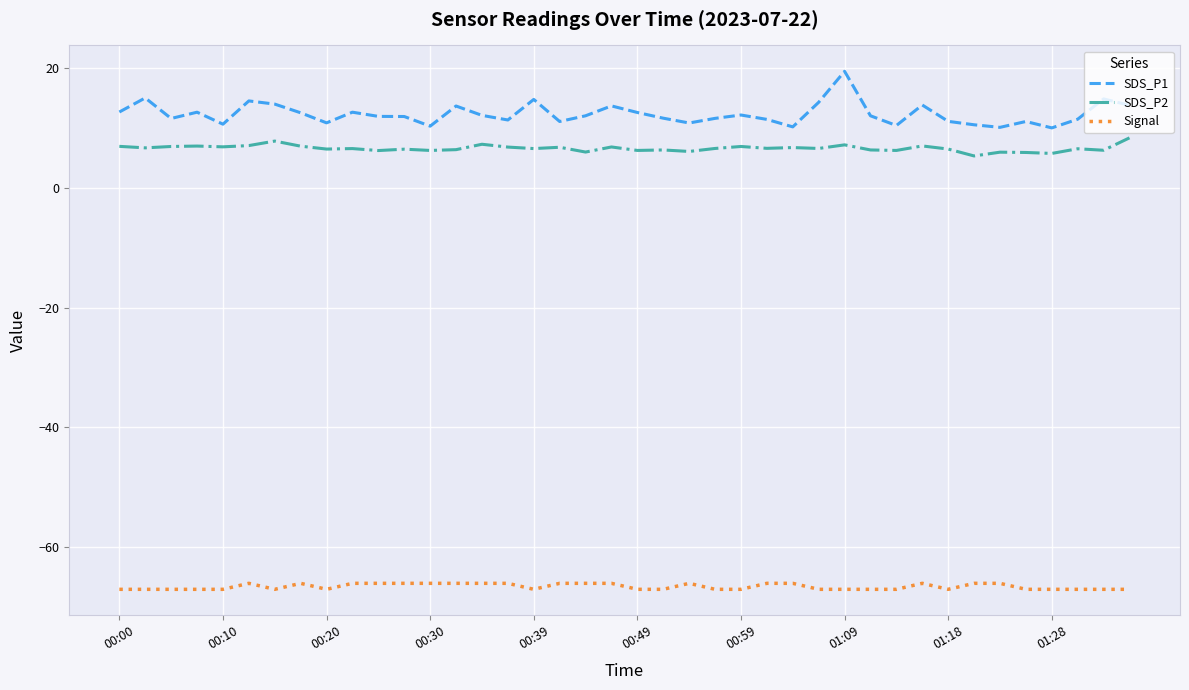

How many lines are shown in the chart?

3